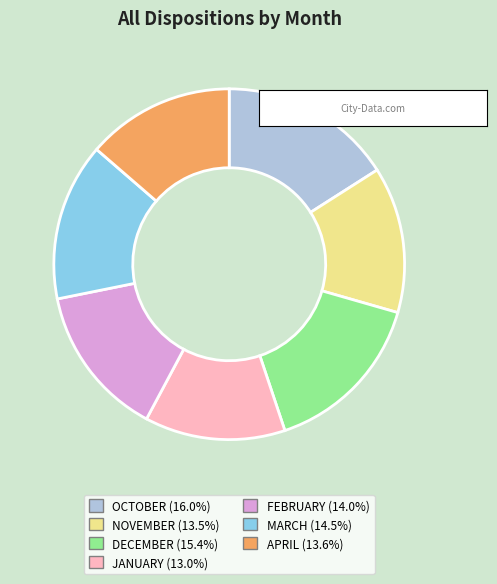

Approximately how many times larger is the value at OCTOBER compared to NOVEMBER?

1.2